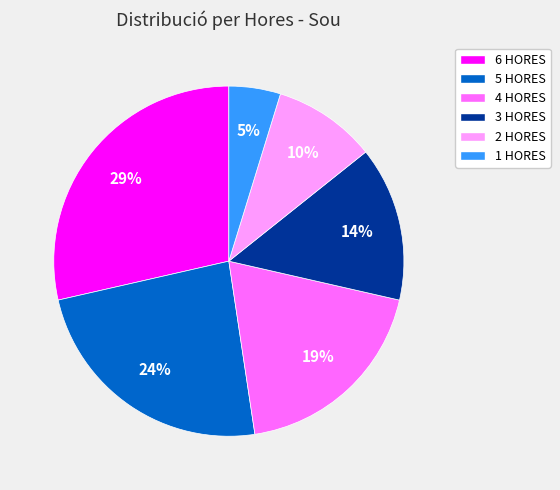

Which slice is the largest?

6 HORES